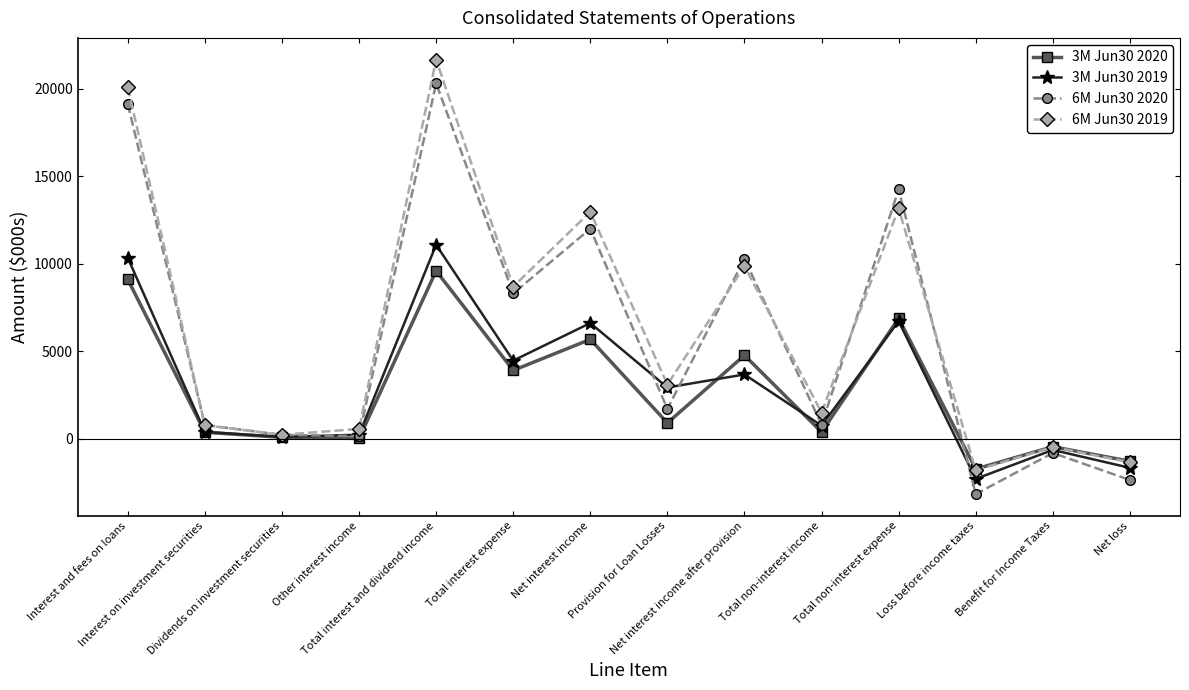

What position from the right is Total interest expense?

9